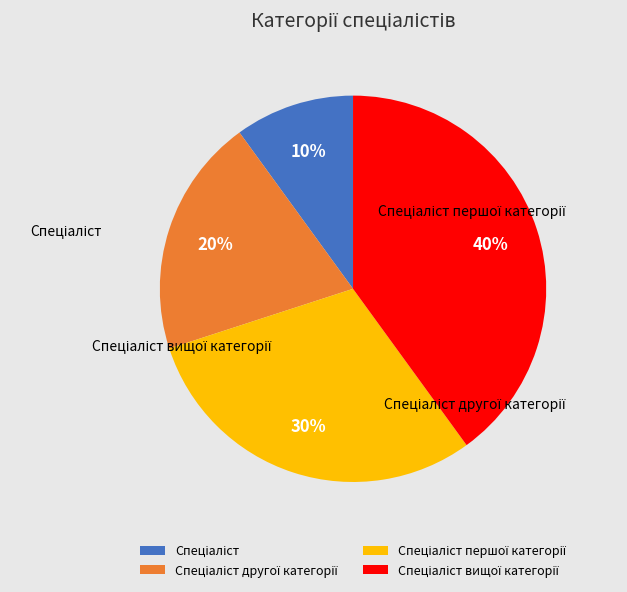

Approximately how many times larger is the value at Спеціаліст першої категорії compared to Спеціаліст?

3.0